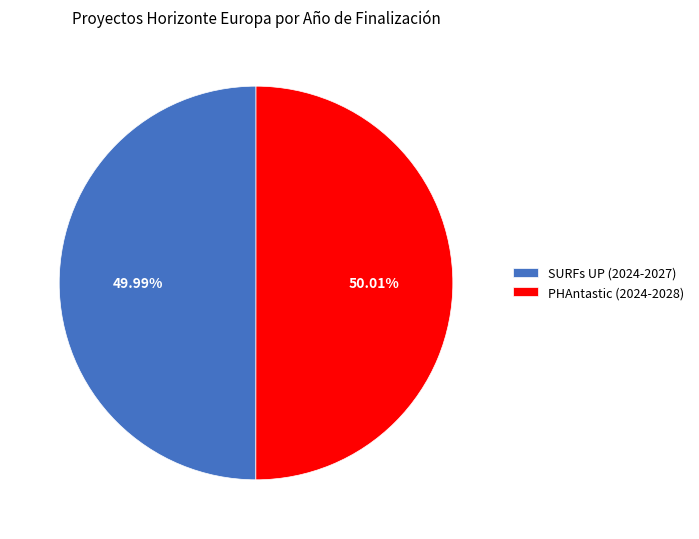

Approximately how many times larger is the value at PHAntastic (2024-2028) compared to SURFs UP (2024-2027)?

1.0